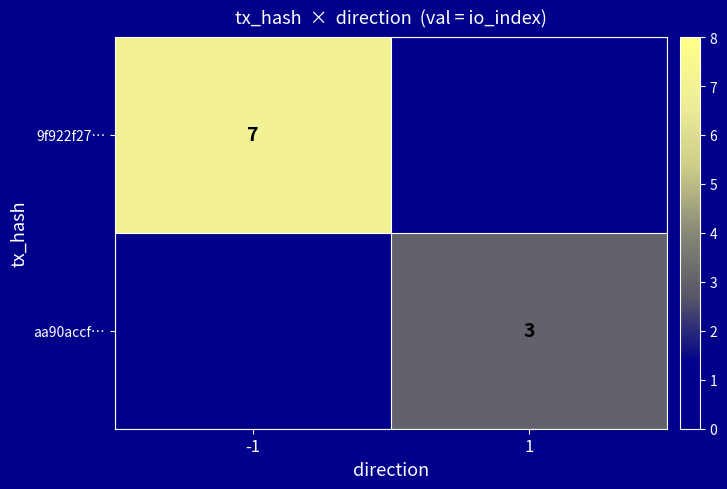

True or false: 9f922f27… has a value of 11 at -1.

False